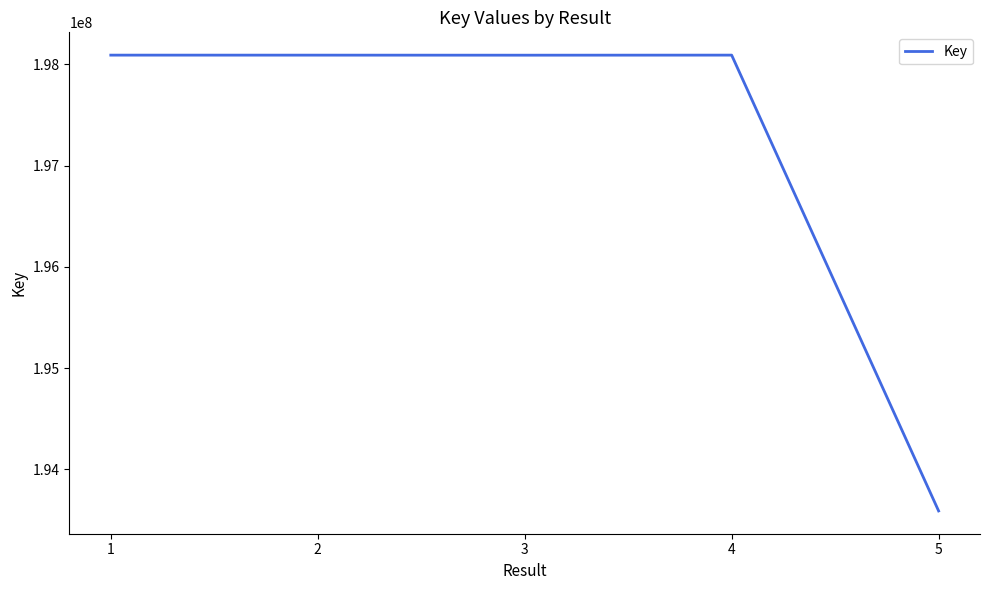

What is the difference between the maximum and minimum values?

4499153